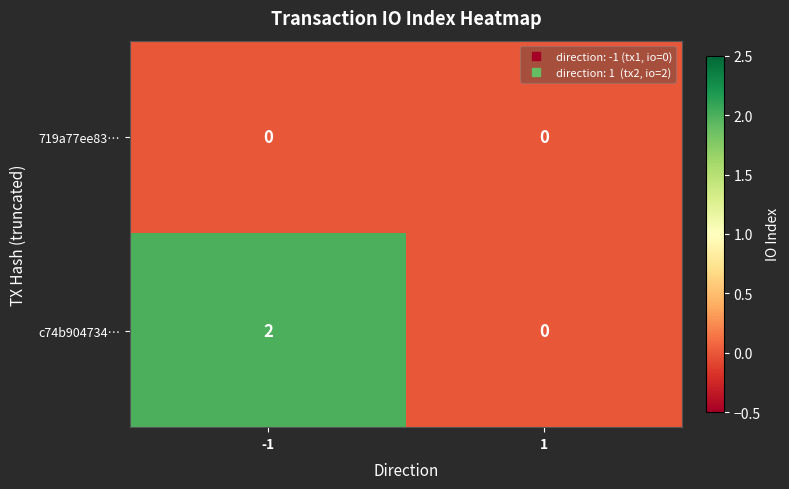

Rank the series by their maximum value, from lowest to highest.

719a77ee83…, c74b904734…